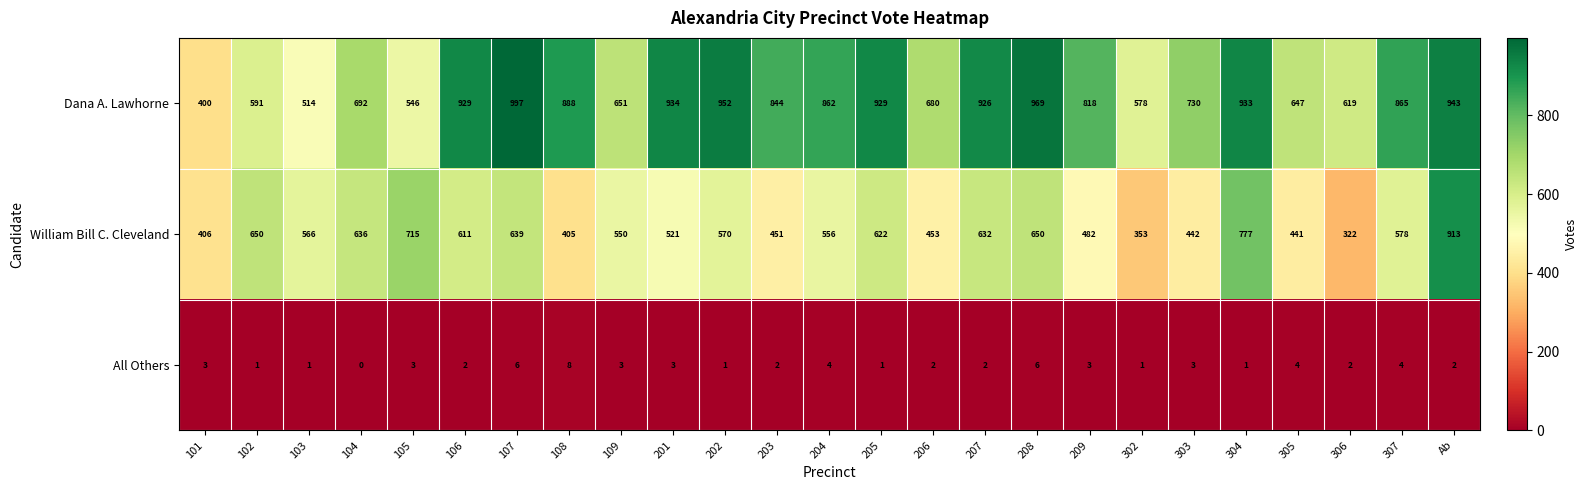

What is the difference between the maximum and minimum values in the William Bill C. Cleveland series?

591